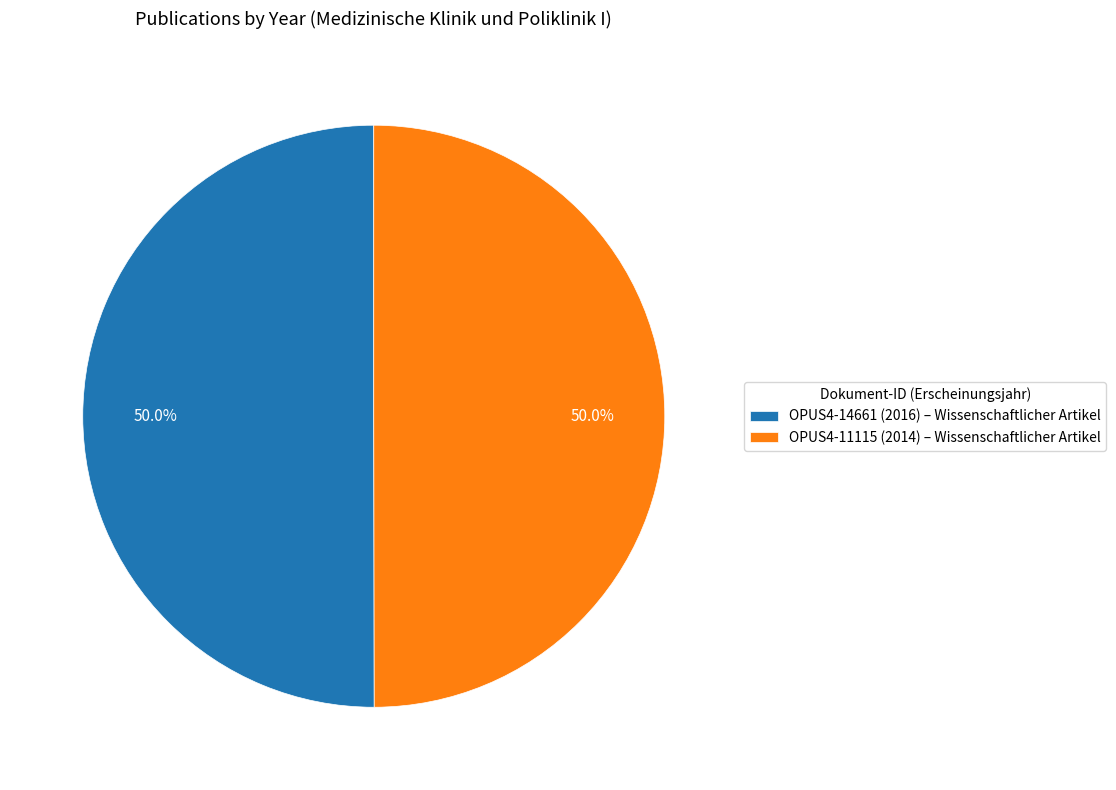

Combined, what portion of the pie is OPUS4-11115 (2014) – Wissenschaftlicher Artikel and OPUS4-14661 (2016) – Wissenschaftlicher Artikel?

100.0%